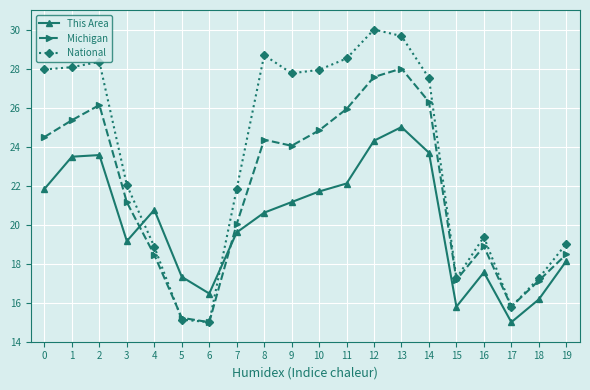

What is the spread (max minus min) of values at 10?

6.2